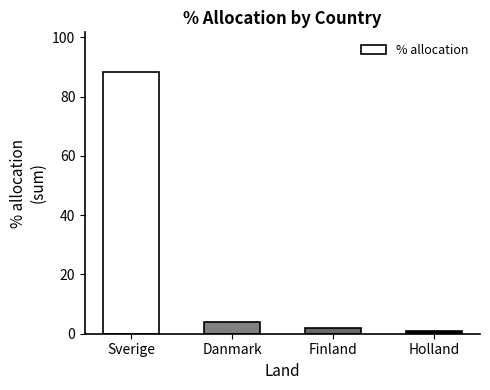

What is the difference between the maximum and second lowest values?

86.3